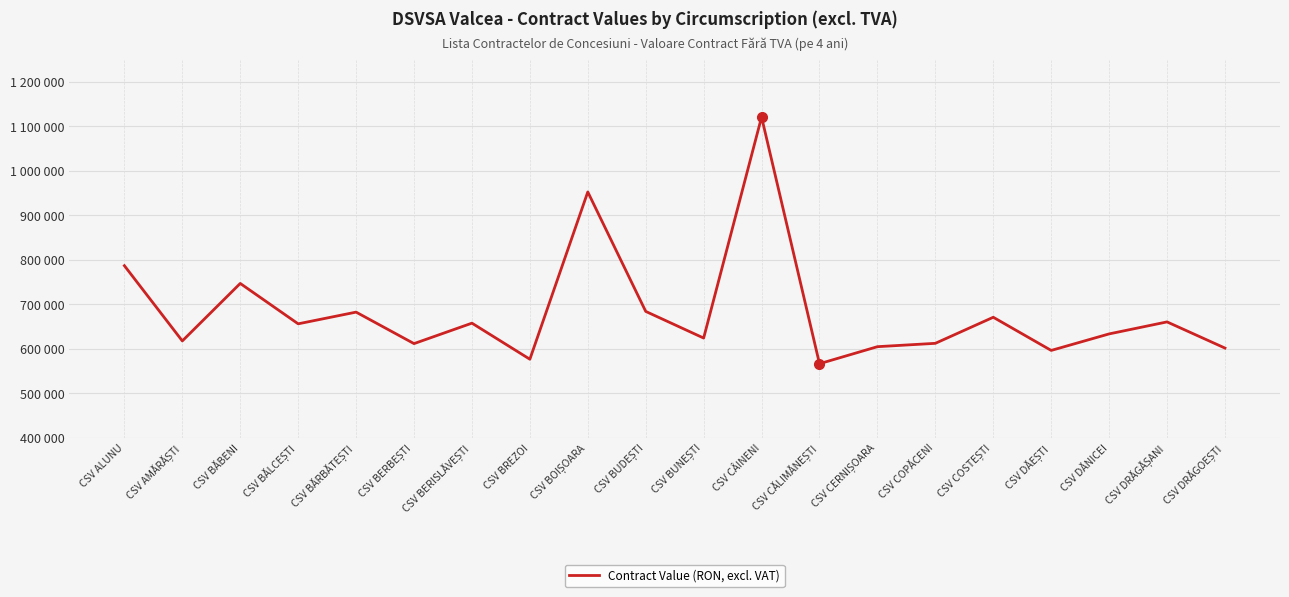

What is the maximum value shown in the chart?

1120546.4